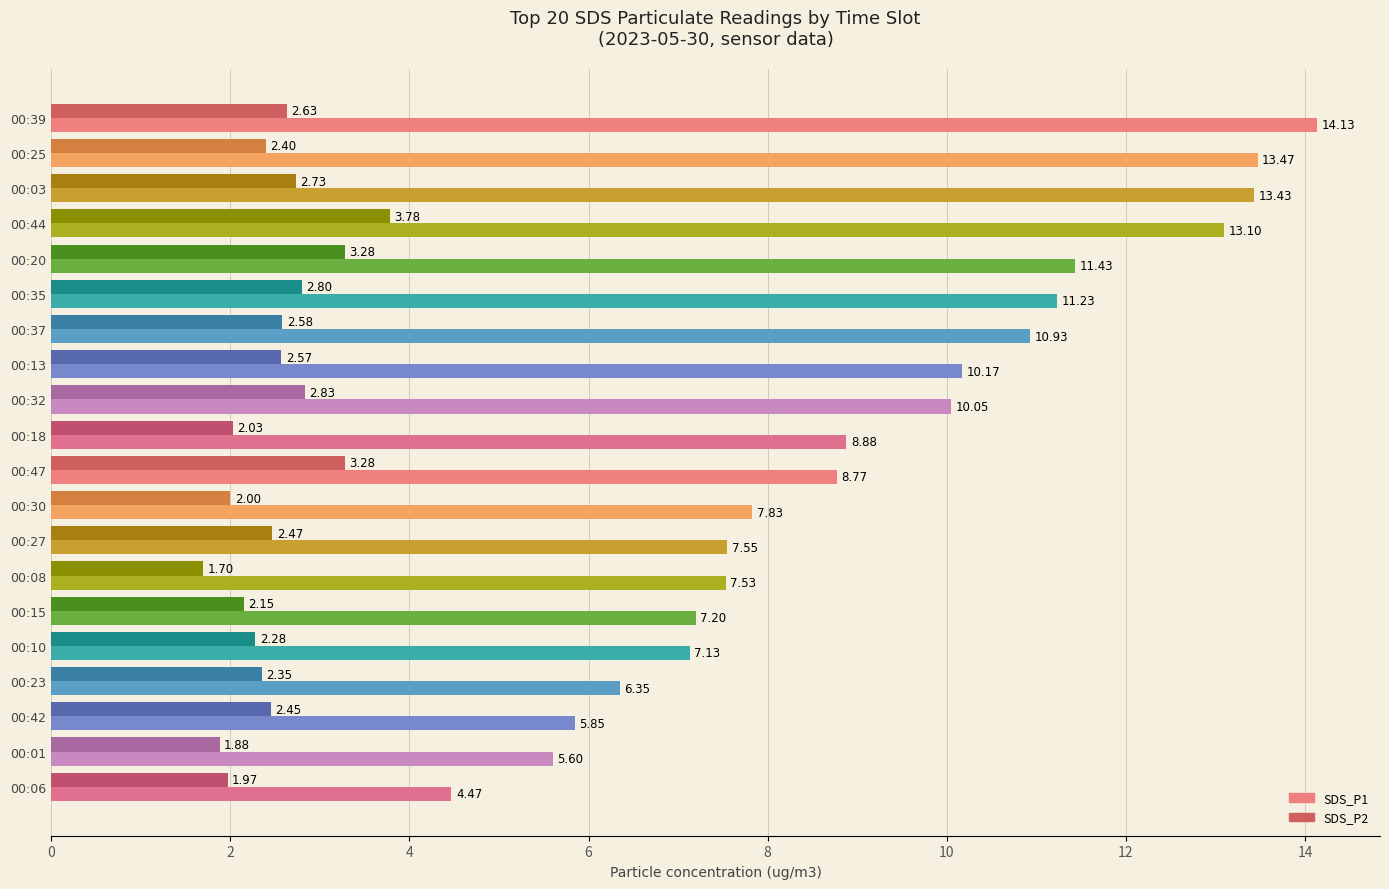

At which category is the sum across all series the highest?

00:44